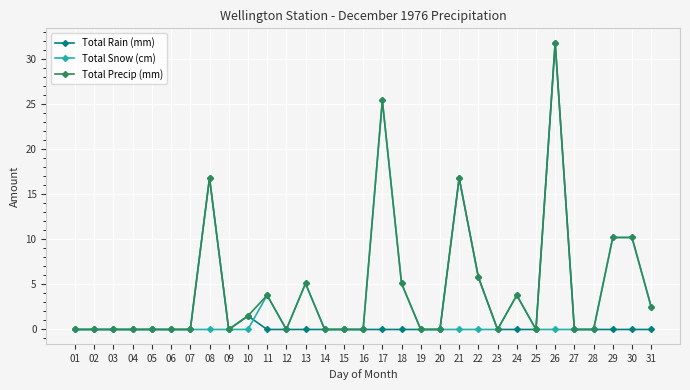

What is the value of the Total Rain (mm) point at the 22nd from the left?

5.8